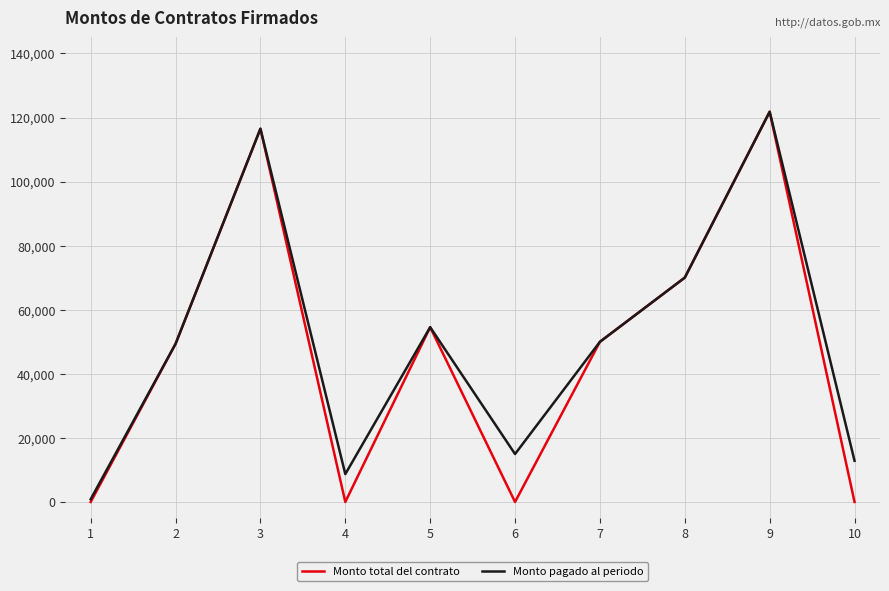

At which category does Monto total del contrato reach its first local valley?

4